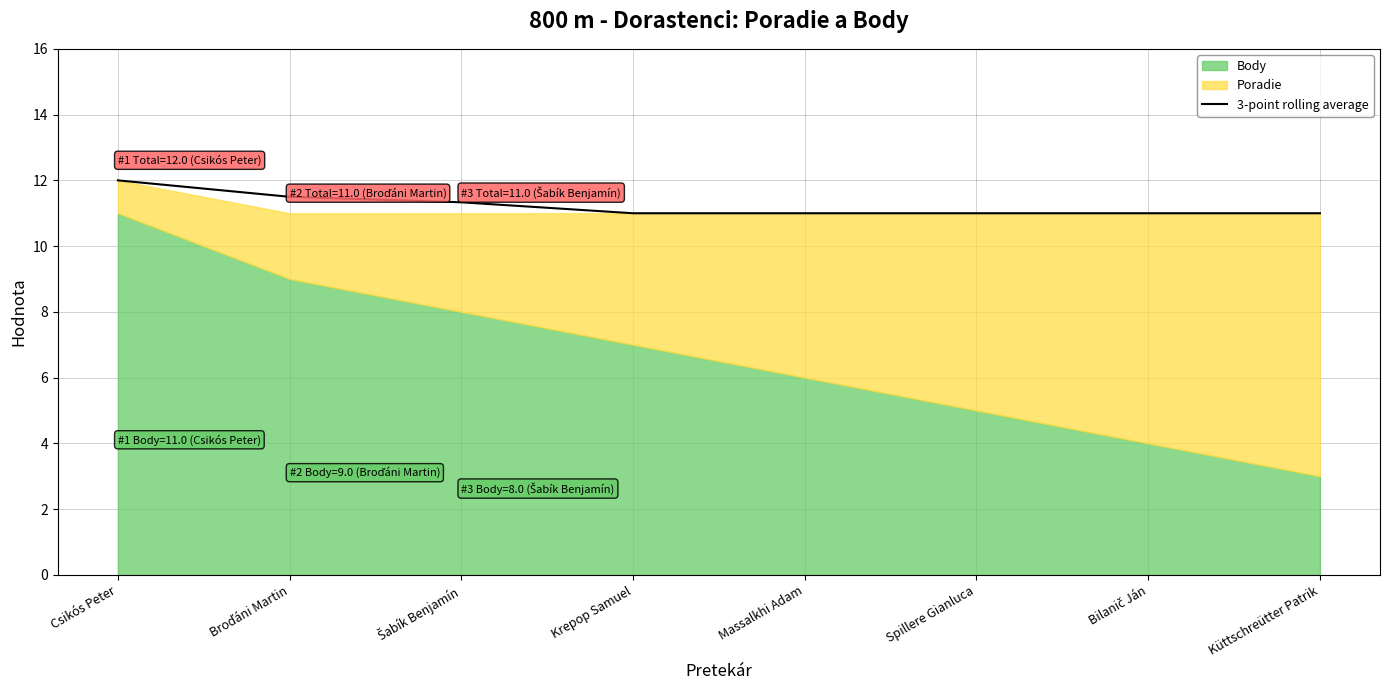

What is the change in value from Broďáni Martin to Küttschreütter Patrik?

-0.5